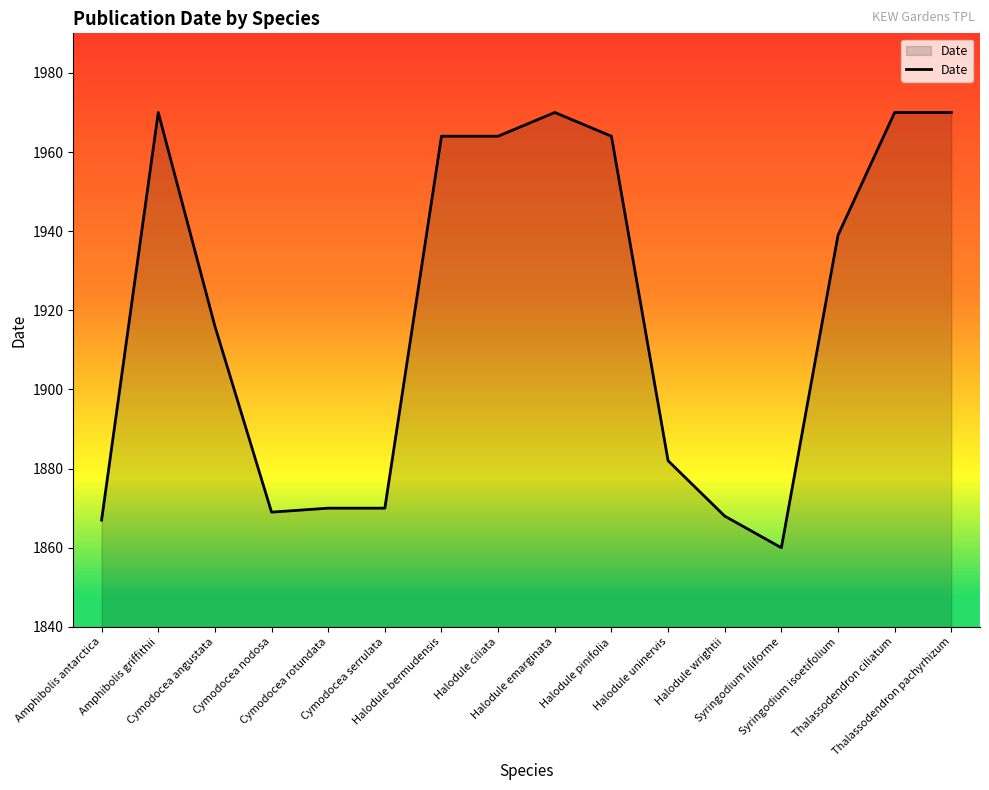

Reading right to left, list all the values displayed in this chart.

Thalassodendron pachyrhizum=1970	Thalassodendron ciliatum=1970	Syringodium isoetifolium=1939	Syringodium filiforme=1860	Halodule wrightii=1868	Halodule uninervis=1882	Halodule pinifolia=1964	Halodule emarginata=1970	Halodule ciliata=1964	Halodule bermudensis=1964	Cymodocea serrulata=1870	Cymodocea rotundata=1870	Cymodocea nodosa=1869	Cymodocea angustata=1916	Amphibolis griffithii=1970	Amphibolis antarctica=1867